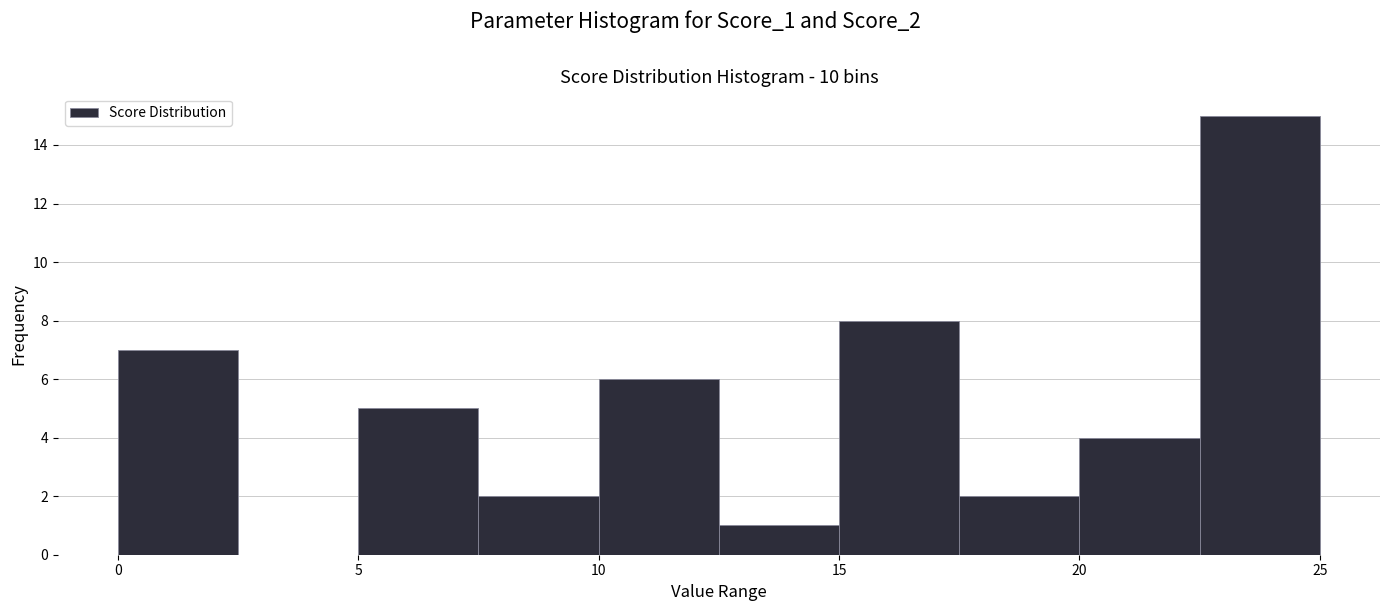

Reading left to right, transcribe this chart: for each bar, give the range it covers on the x-axis and its height. The values are not printed on the chart, so give them approximately, as read against the axis.

0.0 to 2.5: 7
2.5 to 5.0: 0
5.0 to 7.5: 5
7.5 to 10.0: 2
10.0 to 12.5: 6
12.5 to 15.0: 1
15.0 to 17.5: 8
17.5 to 20.0: 2
20.0 to 22.5: 4
22.5 to 25.0: 15